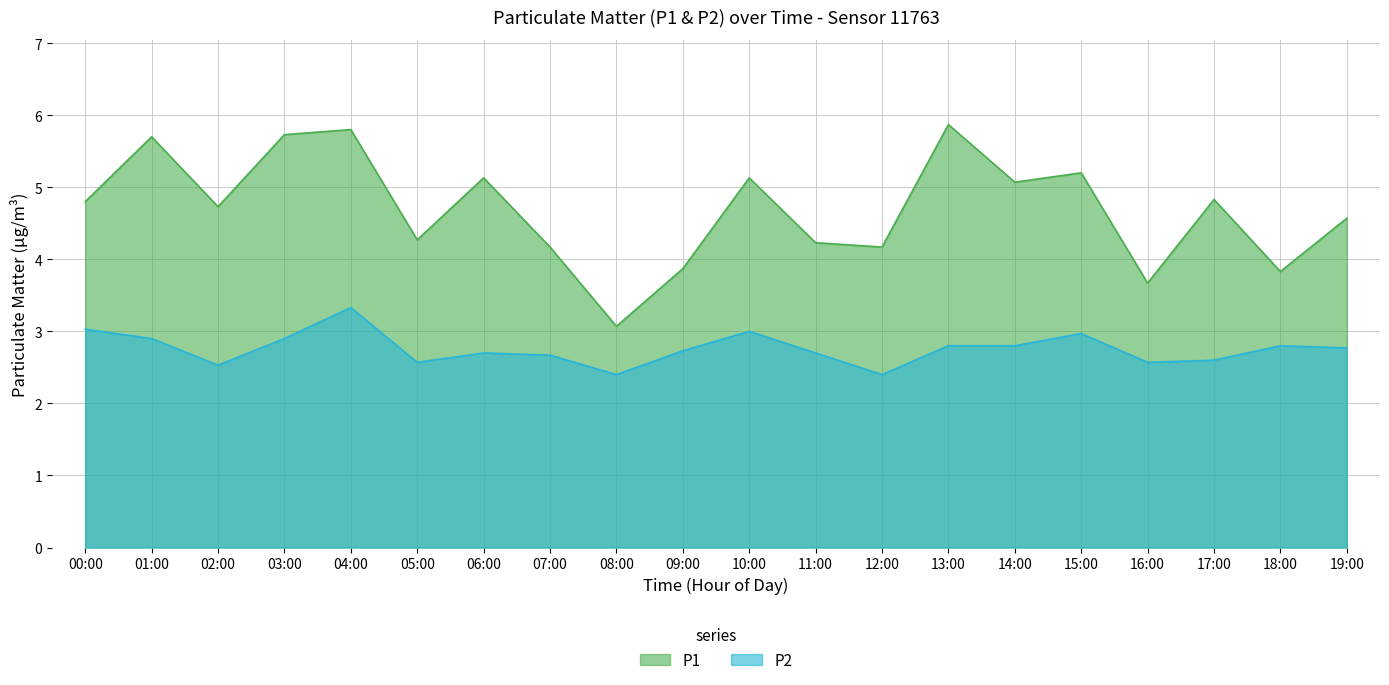

What are all the series names shown in the legend?

P1, P2